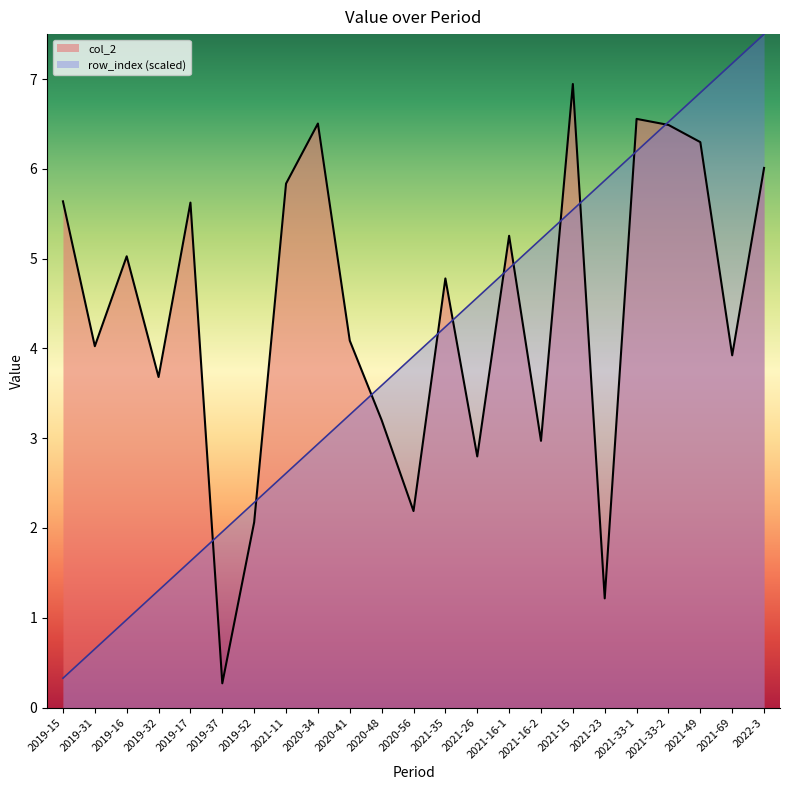

At which label does row_index (scaled) first exceed 3?

2020-41